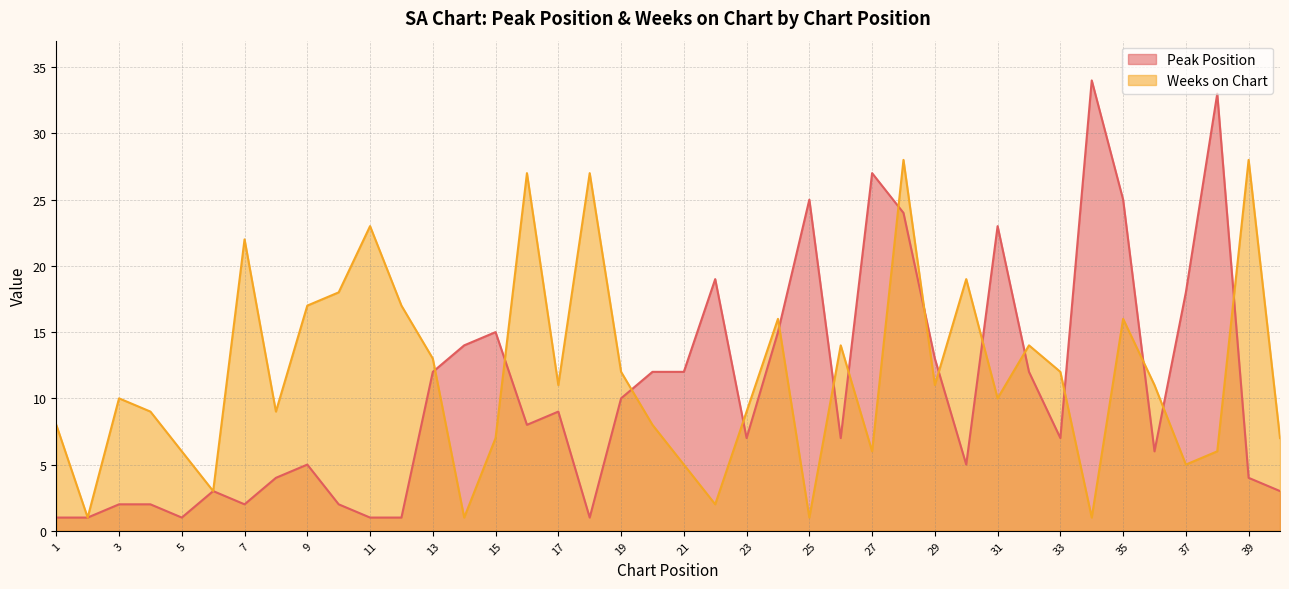

How many values in the Peak Position series are below 8?

20